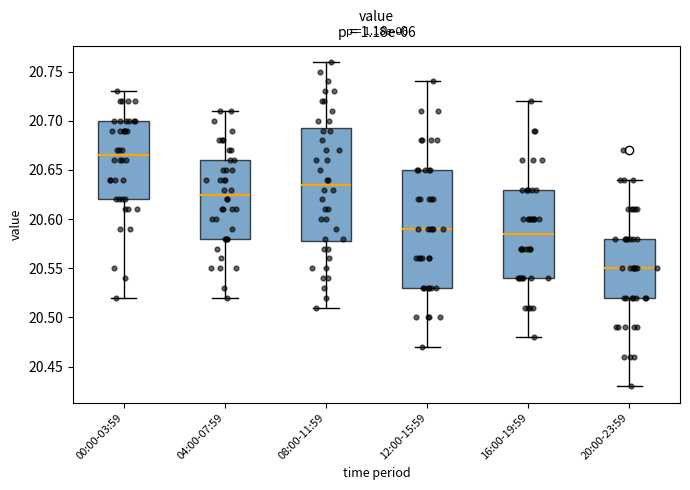

Where does the lower whisker of the box for 08:00-11:59 end on the y-axis? The values are not printed on the chart, so give them approximately, as read against the axis.

20.510